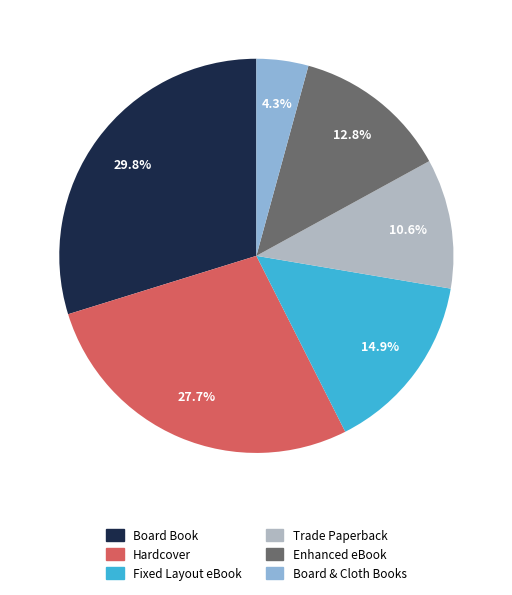

Is there any slice that represents more than half of the pie?

No